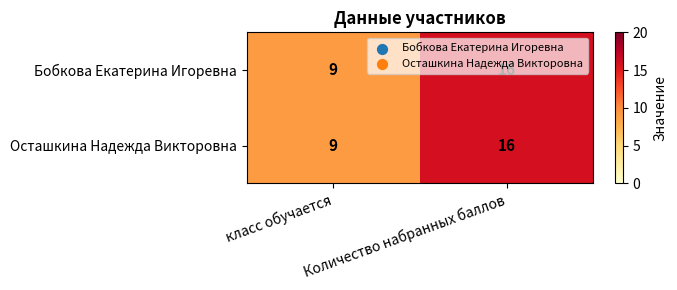

What is the difference between the Бобкова Екатерина Игоревна values at класс обучается and Количество набранных баллов?

7